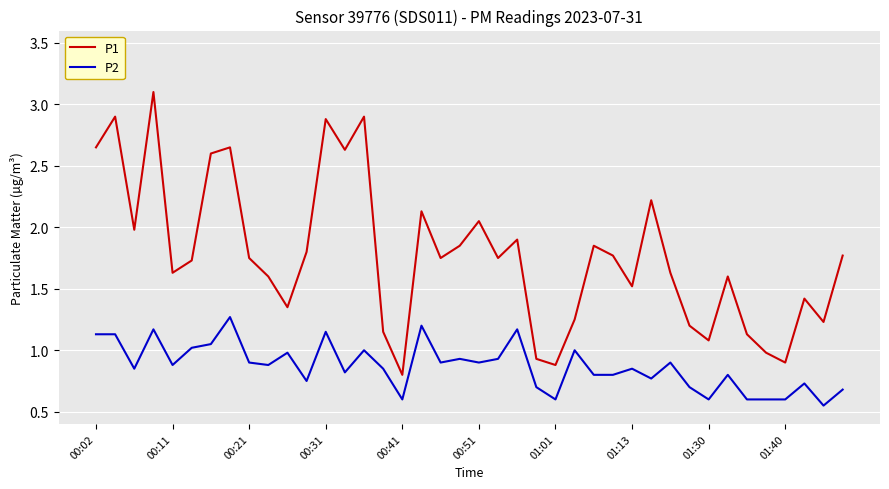

List the series in order of their peak value, lowest first.

P2, P1